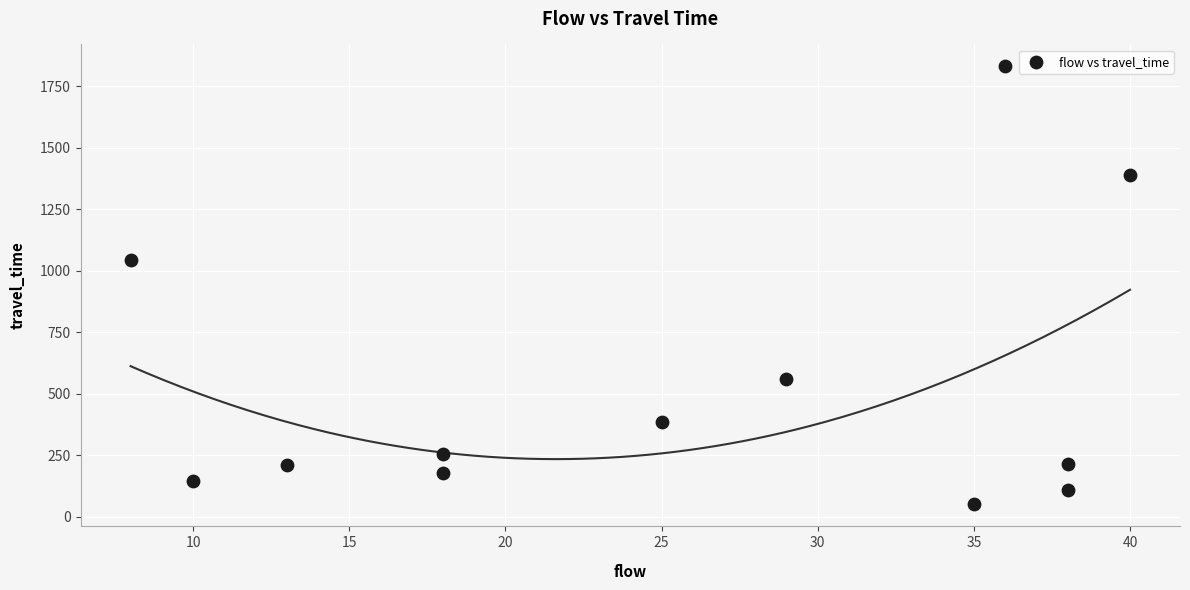

What is the range of X values (max minus min)?

32